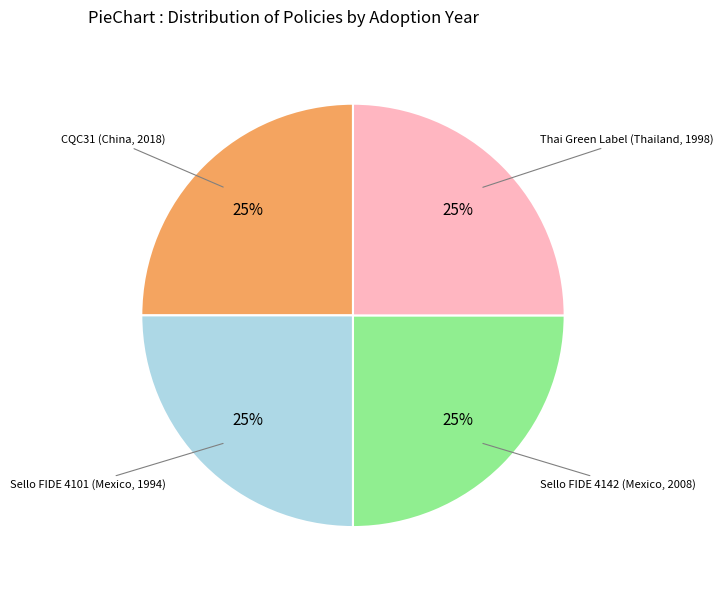

To the nearest percent, what is the average slice percentage?

25%